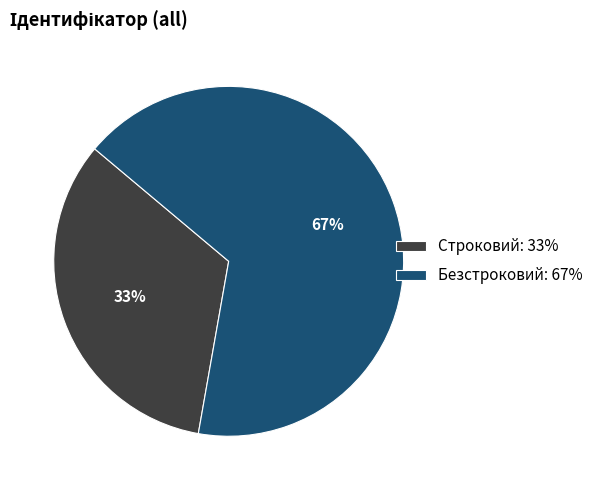

The Безстроковий slice represents 67% of the pie. True or false?

True